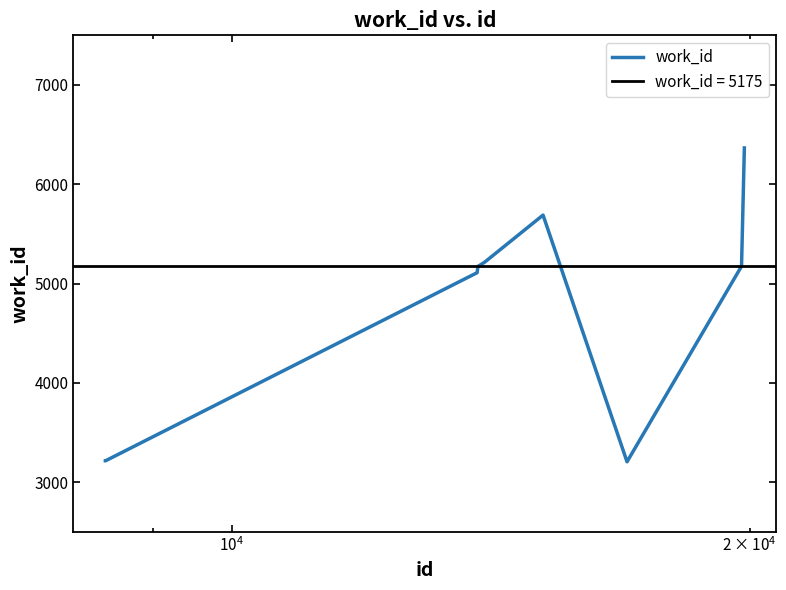

What is the maximum value for work_id?

6366